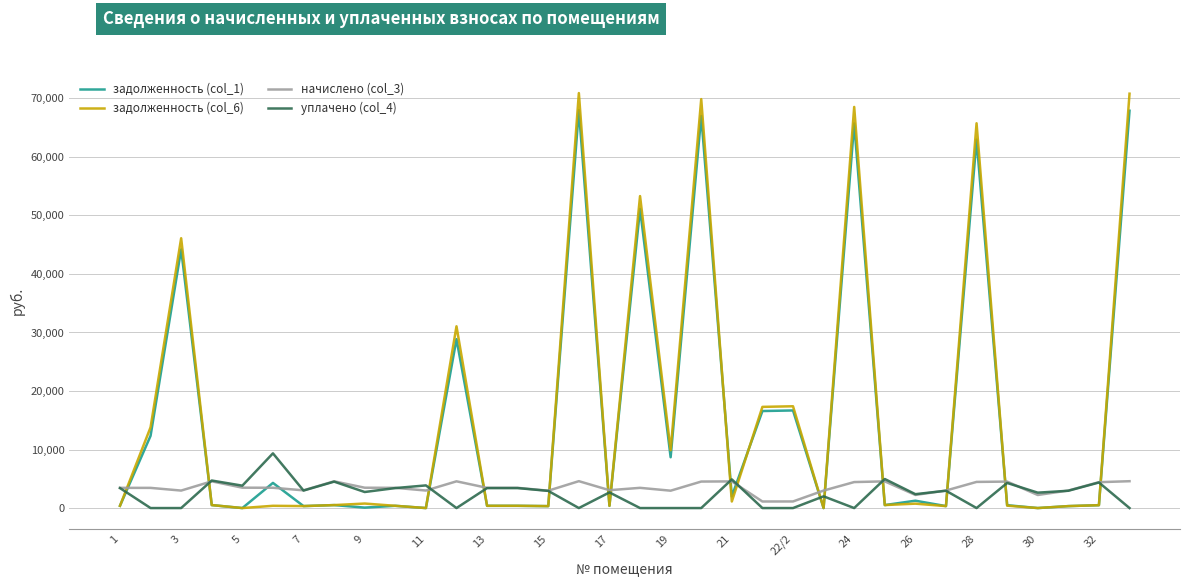

What is the maximum value shown in the chart?

70908.3